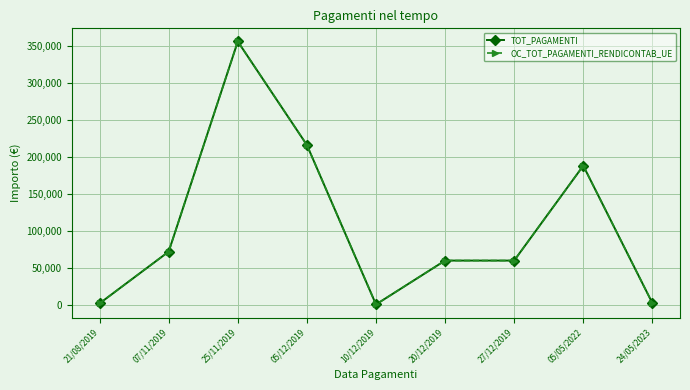

Which series has the widest spread of values?

TOT_PAGAMENTI